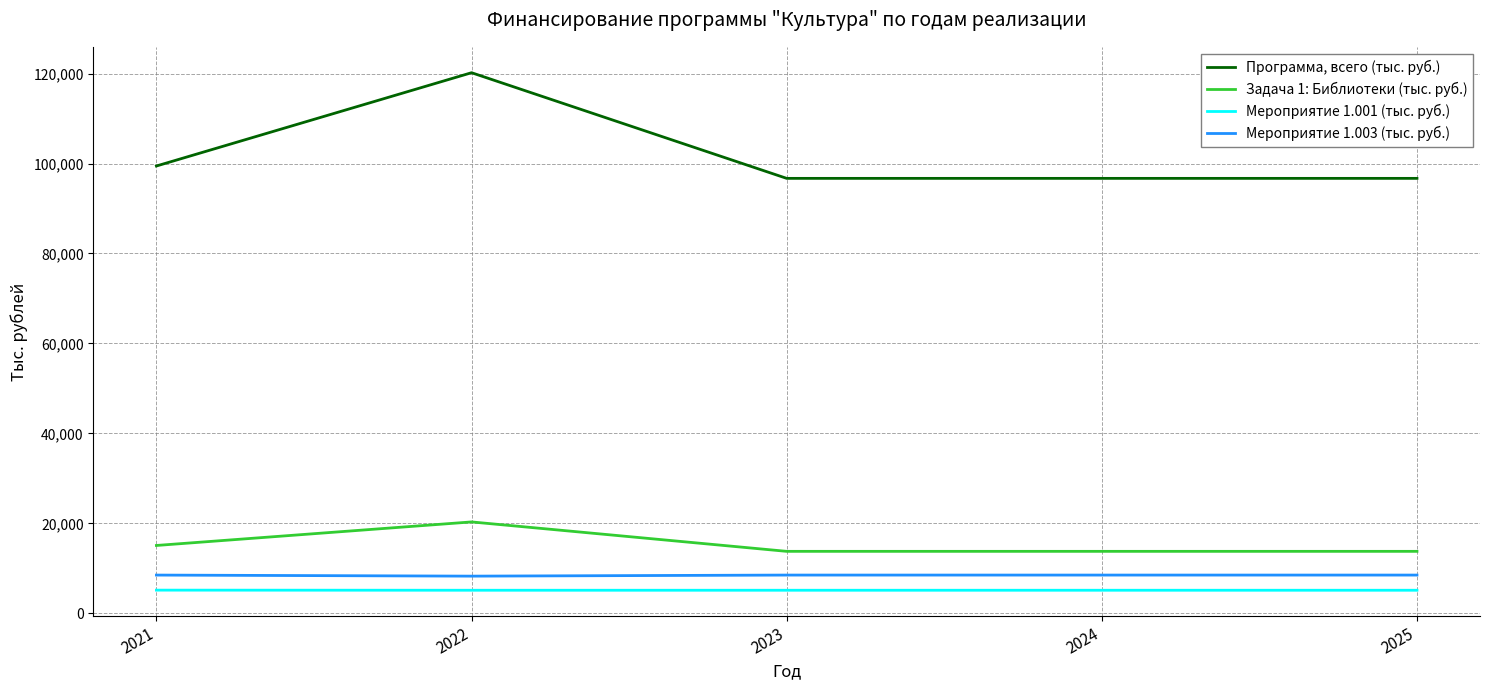

At which category is the sum across all series the highest?

2022